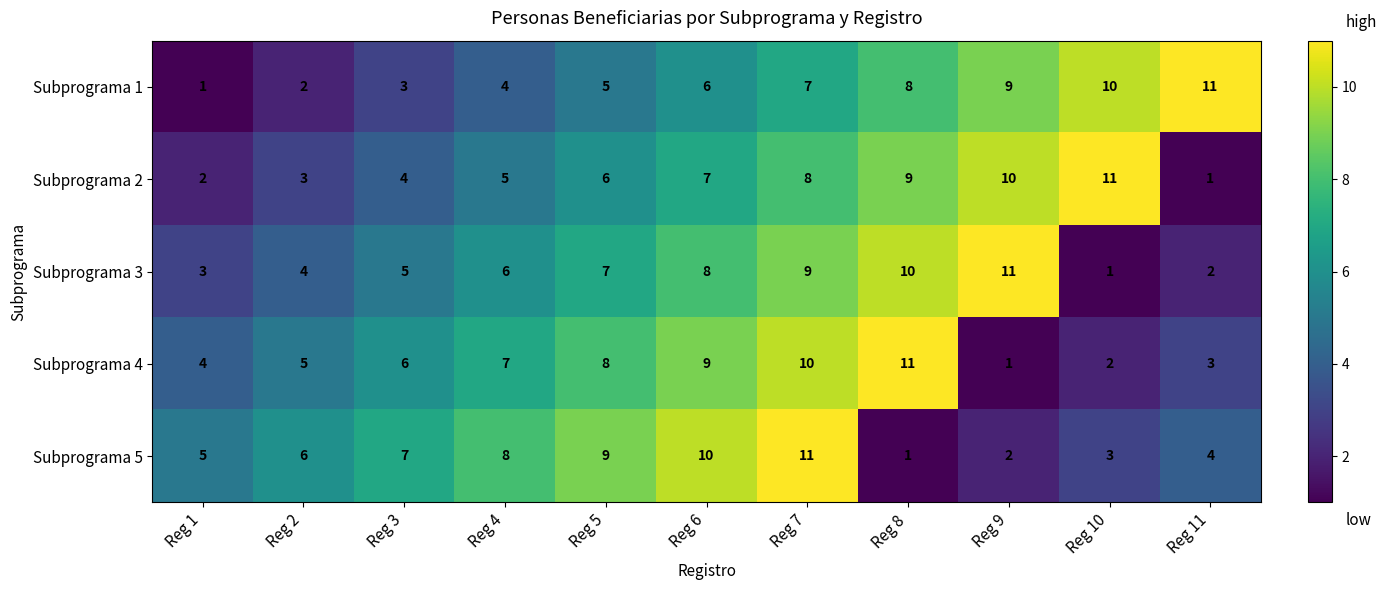

Between Reg 3 and Reg 8, which series saw the biggest shift?

Subprograma 5